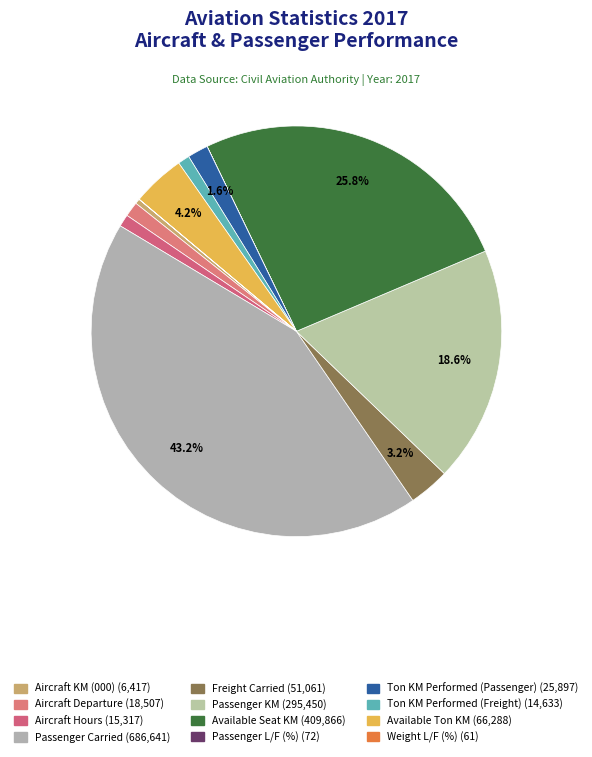

The Ton KM Performed (Passenger) slice represents 10% of the pie. True or false?

False